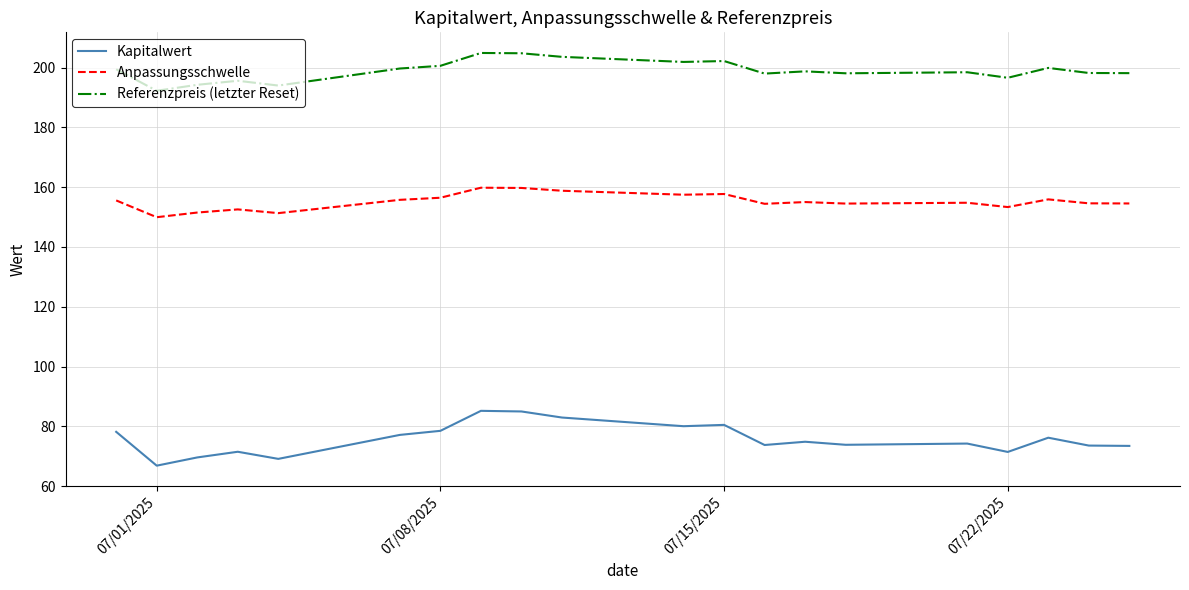

At how many categories does at least one series exceed 118?

20